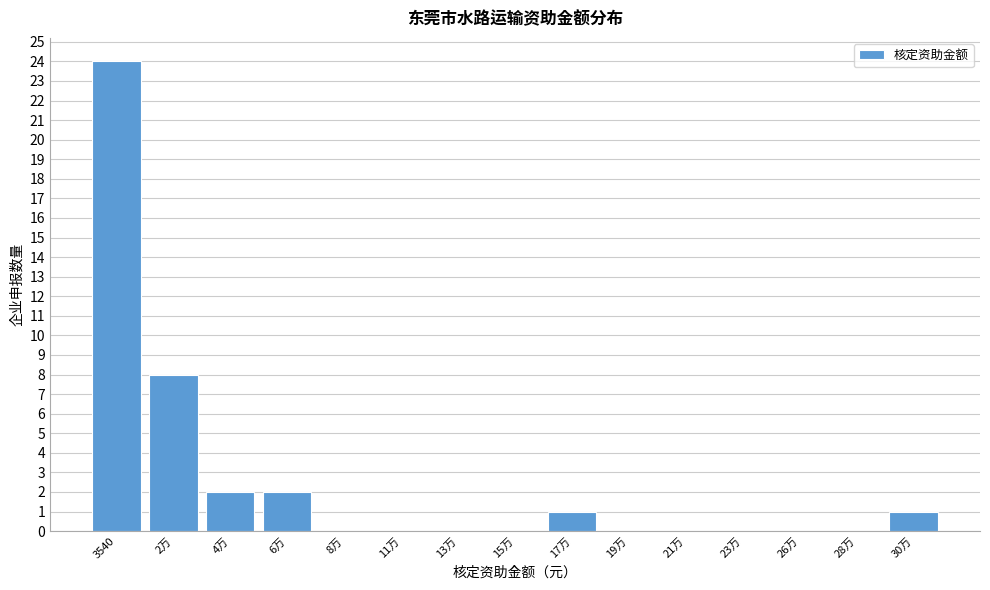

Reading right to left, what are all the values shown in this chart?

30万=1	28万=0	26万=0	23万=0	21万=0	19万=0	17万=1	15万=0	13万=0	11万=0	8万=0	6万=2	4万=2	2万=8	3540=24